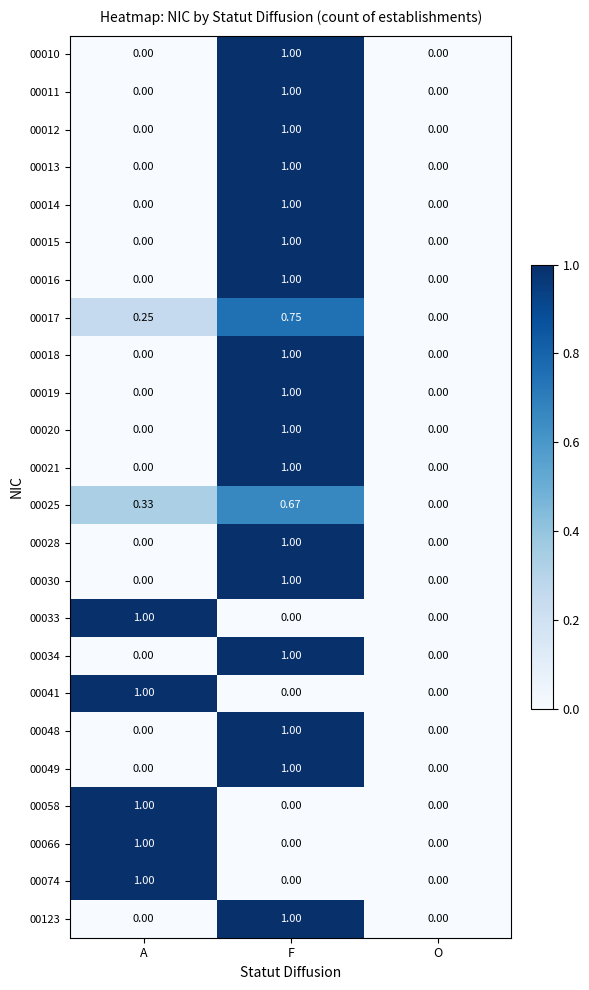

Is the value of 00013 at A greater than the value of 00019 at F?

No